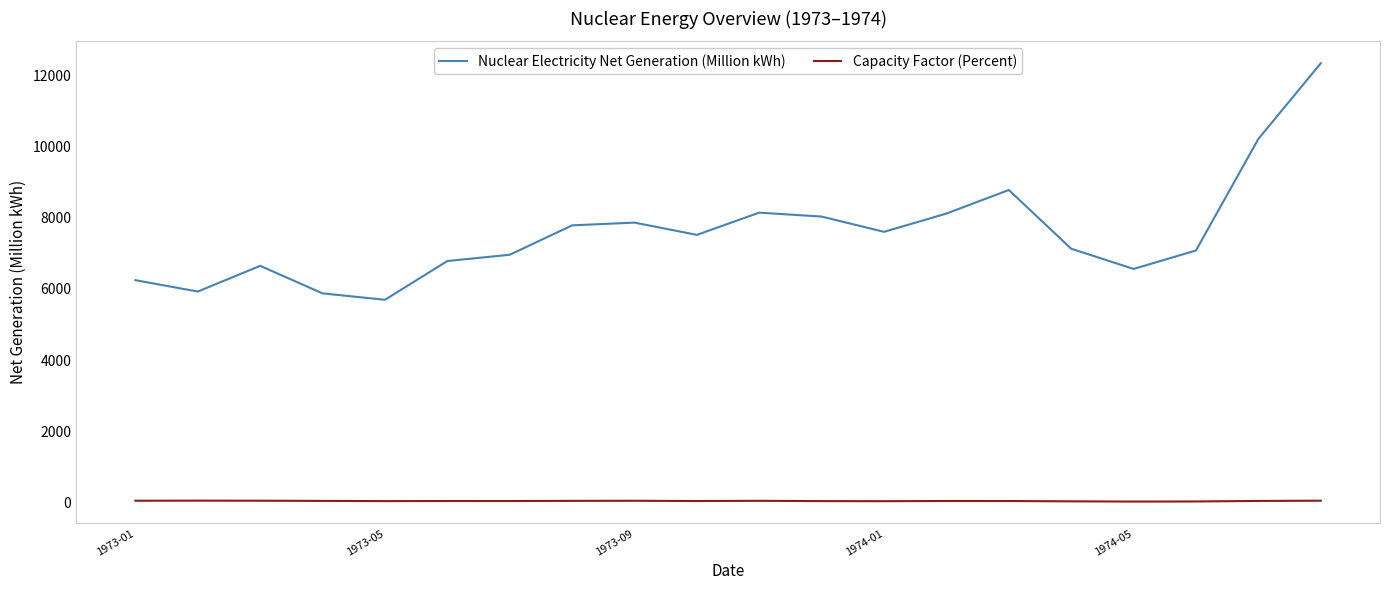

List the series in order of their overall mean, lowest first.

Capacity Factor (Percent), Nuclear Electricity Net Generation (Million kWh)